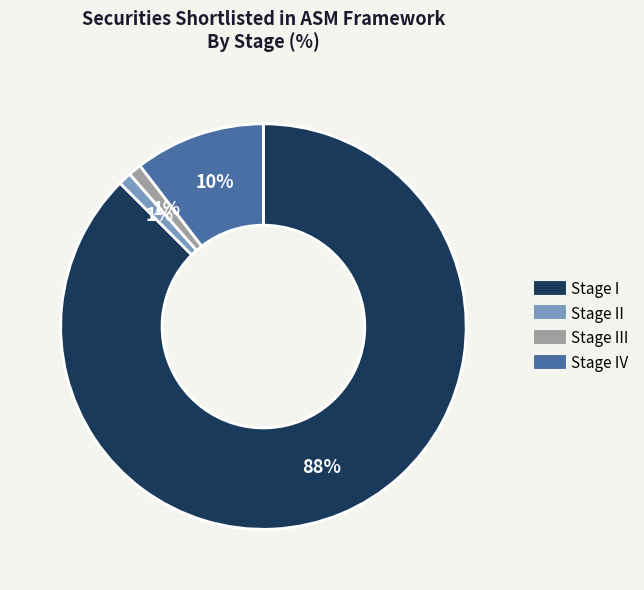

Is there a majority slice in this chart?

Yes